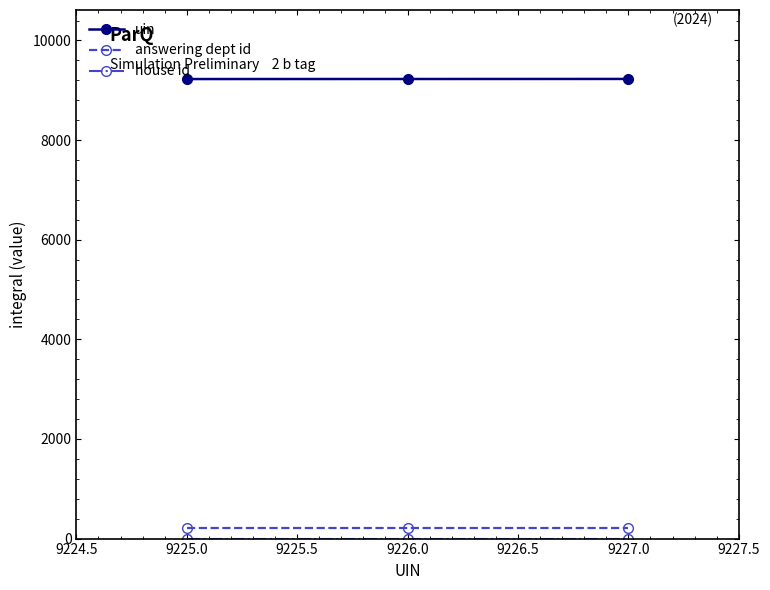

What is the label of the 2nd point from the right?

9226.0